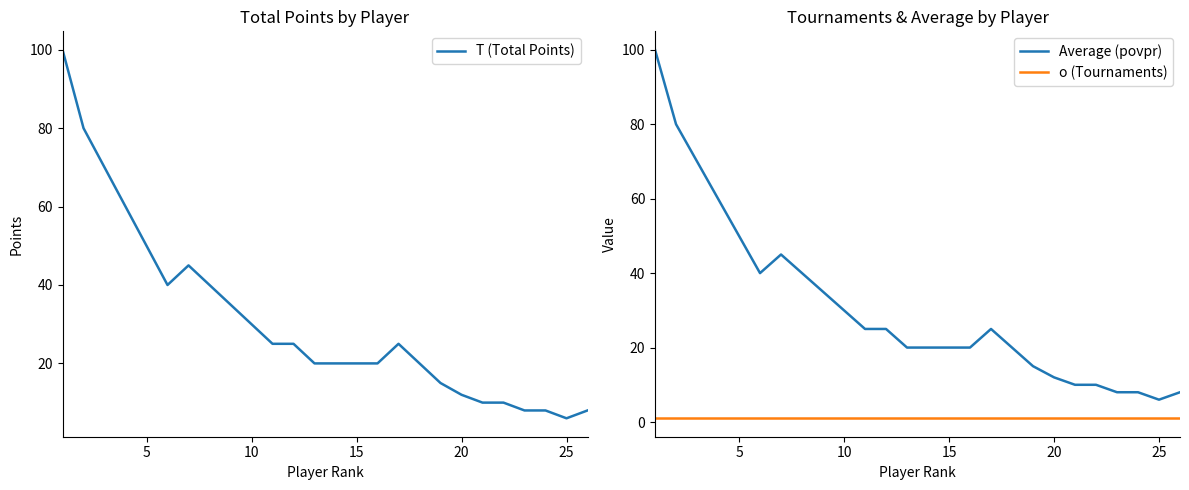

True or false: Average (povpr) and o (Tournaments) cross at least once.

False